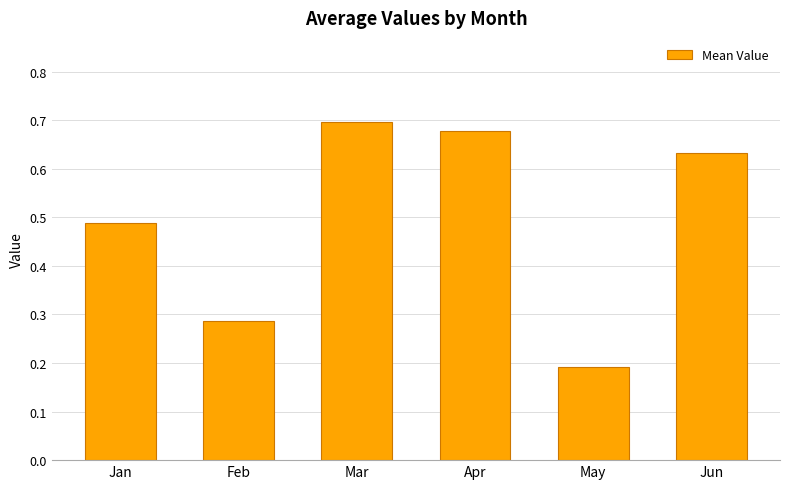

The value at Apr is 0.7. True or false?

True